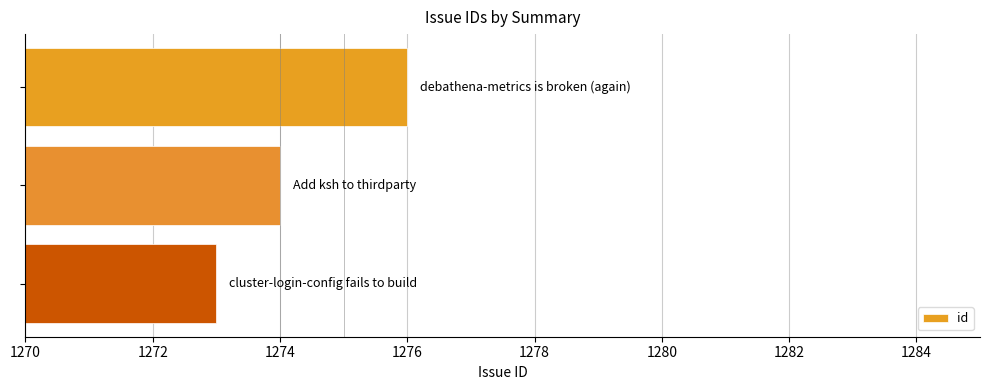

What is the minimum value shown in the chart?

1273